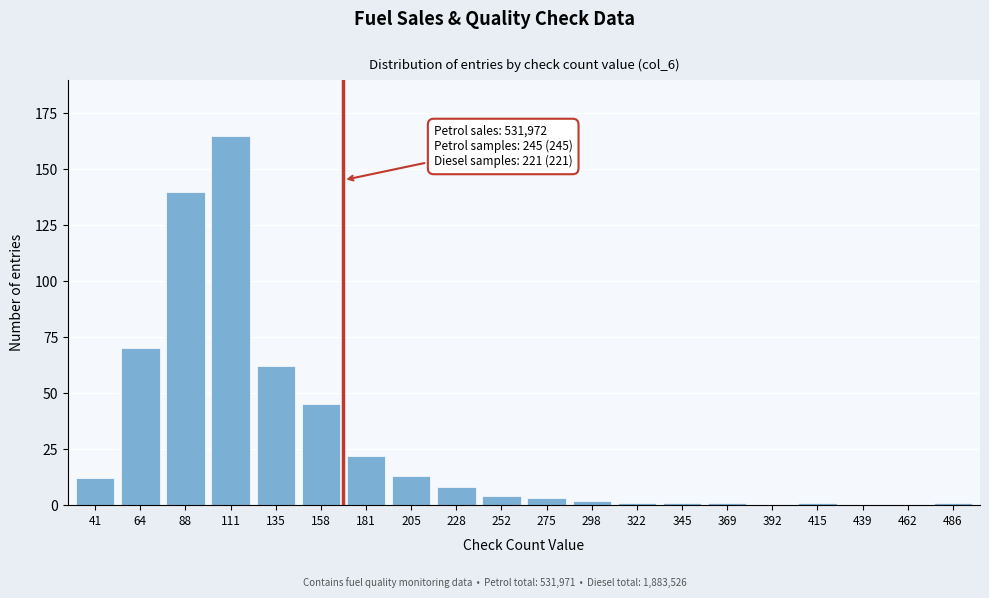

Reading left to right, extract all data points from this chart.

41=12	64=70	88=140	111=165	135=62	158=45	181=22	205=13	228=8	252=4	275=3	298=2	322=1	345=1	369=1	392=0	415=1	439=0	462=0	486=1